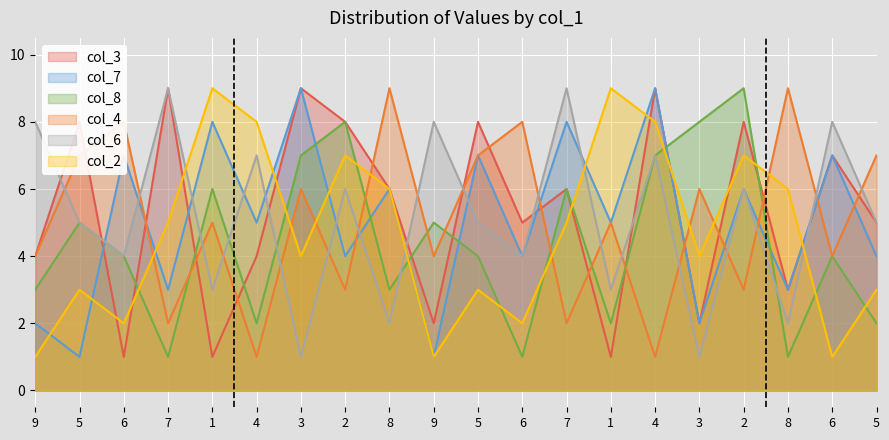

Where is the first local minimum for col_4?

7